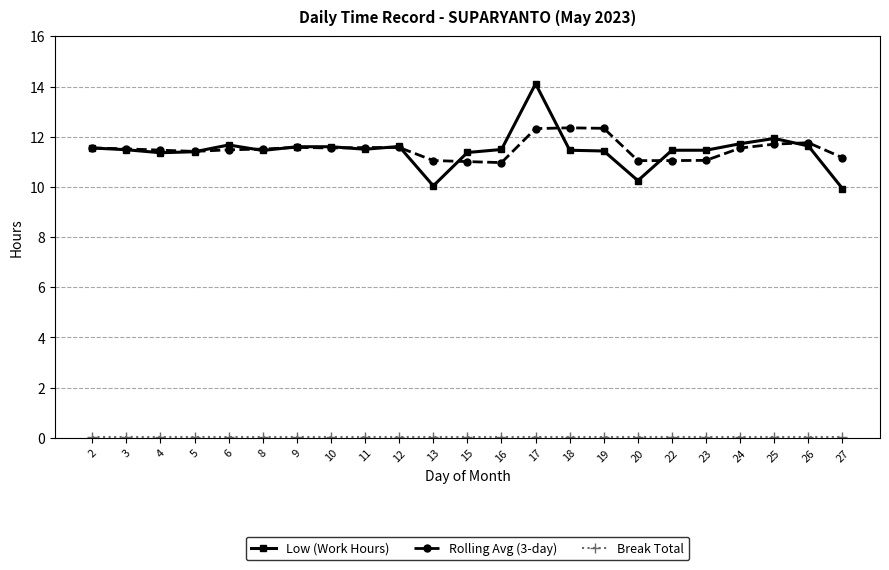

Which series has the widest spread of values?

Low (Work Hours)